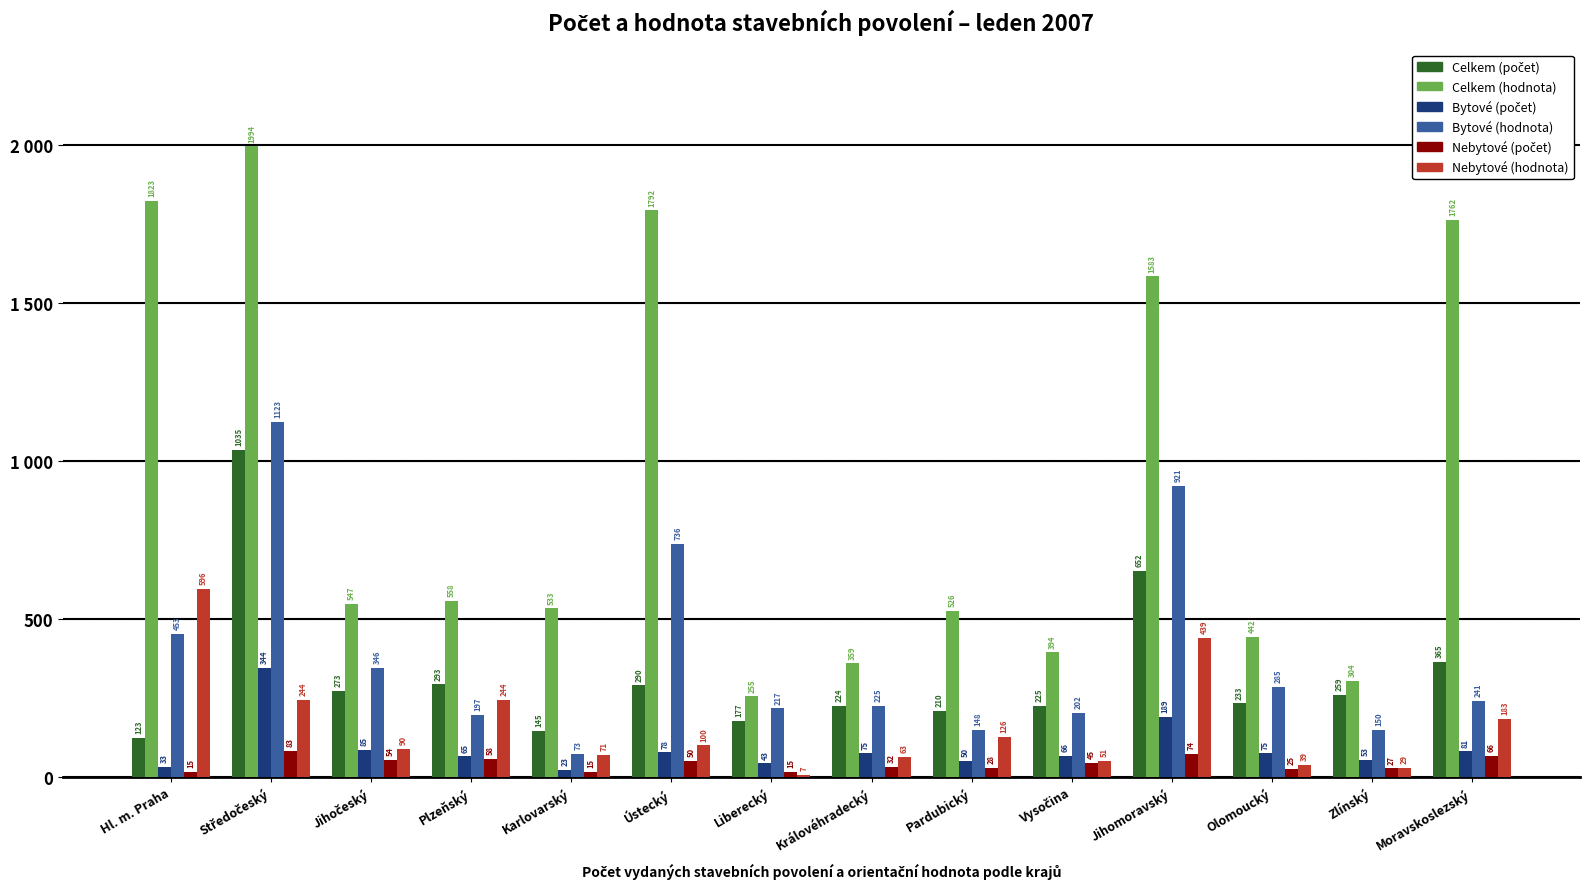

What is the minimum value shown in the chart?

7